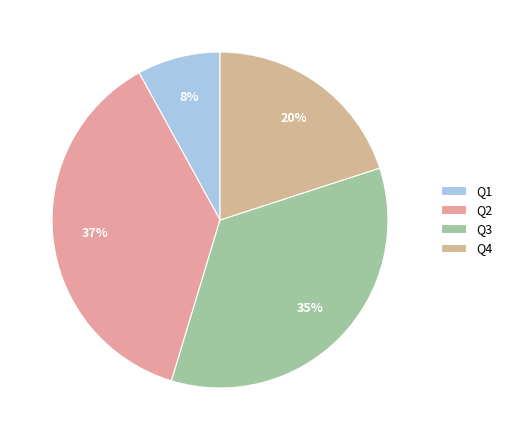

Does Q4 represent more than half of the total?

No